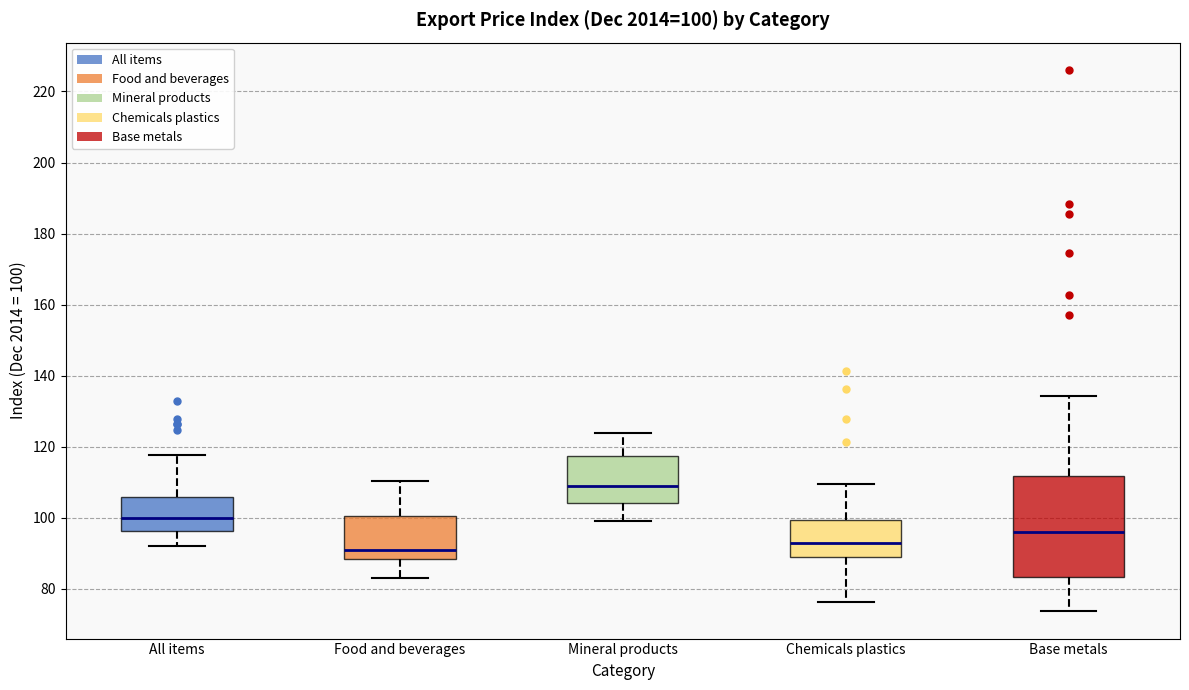

Which box is the tallest, from its lower edge to its upper edge?

Base metals